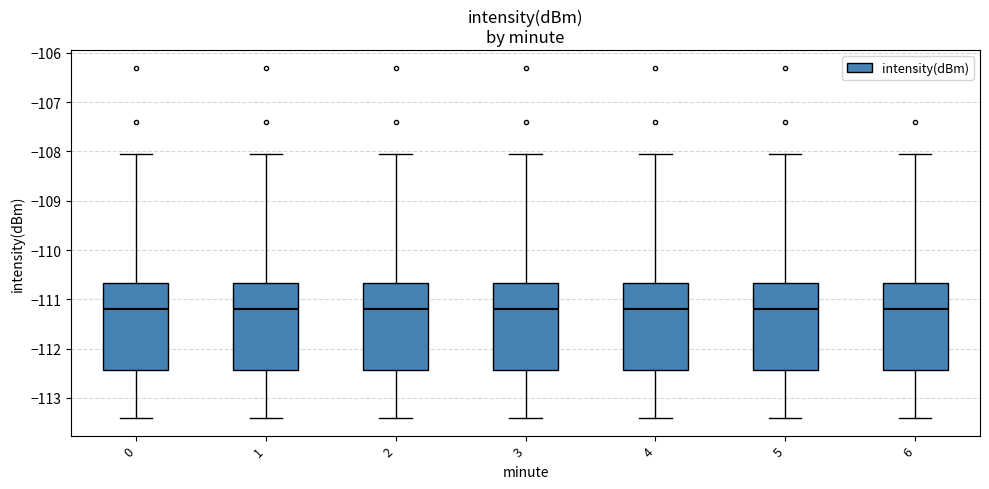

Reading left to right, read every box against the y-axis: the position of its median line, the range the box covers, and the ends of its whiskers. The values are not printed on the chart, so give them approximately, as read against the axis.

0: median -111.2, box -112.4 to -110.7, whiskers -113.4 to -108.1
1: median -111.2, box -112.4 to -110.7, whiskers -113.4 to -108.1
2: median -111.2, box -112.4 to -110.7, whiskers -113.4 to -108.1
3: median -111.2, box -112.4 to -110.7, whiskers -113.4 to -108.1
4: median -111.2, box -112.4 to -110.7, whiskers -113.4 to -108.1
5: median -111.2, box -112.4 to -110.7, whiskers -113.4 to -108.1
6: median -111.2, box -112.4 to -110.7, whiskers -113.4 to -108.1